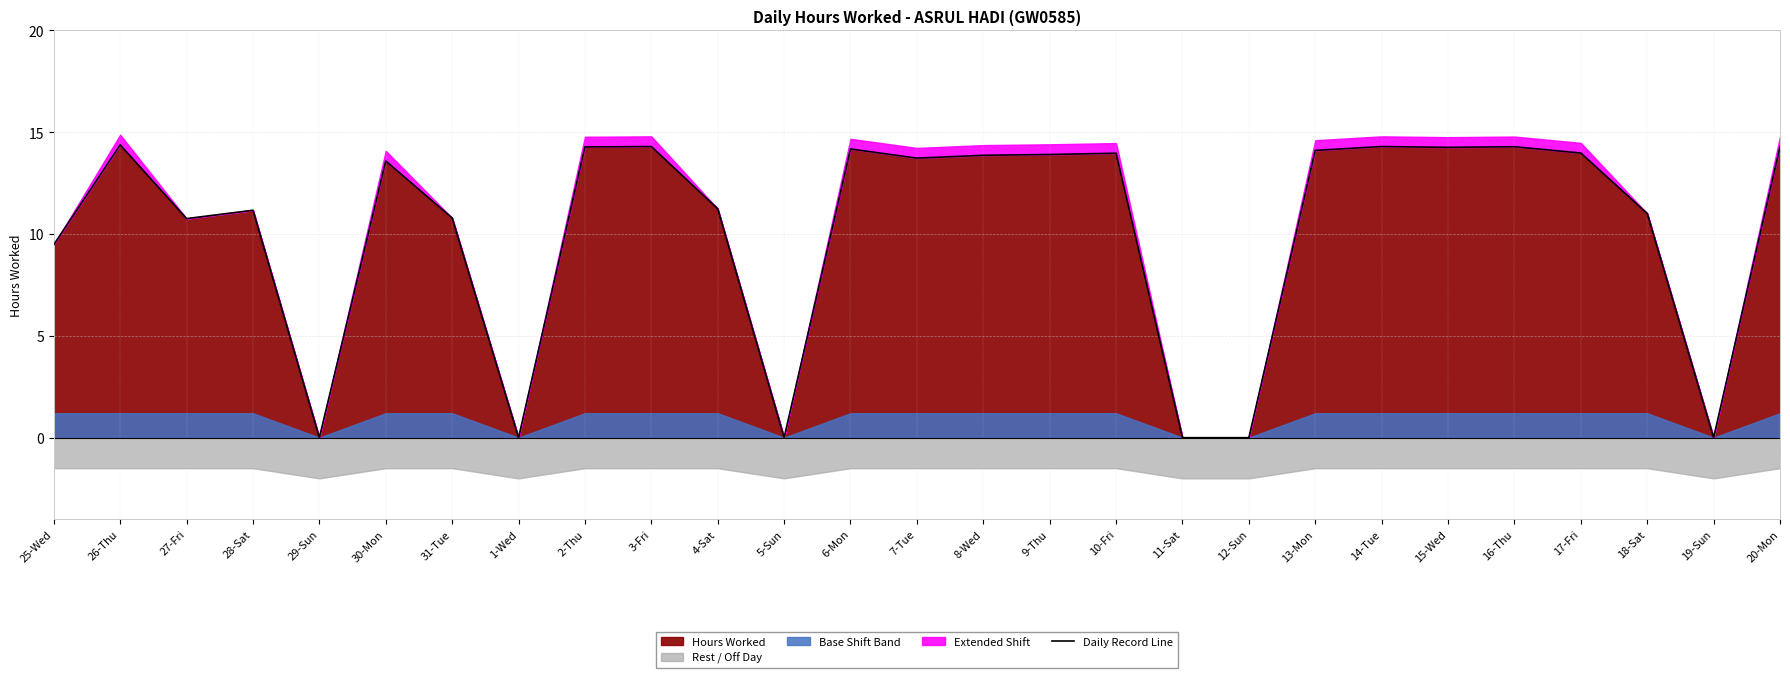

What is the sum of the values at 18-Sat and 11-Sat?

11.0